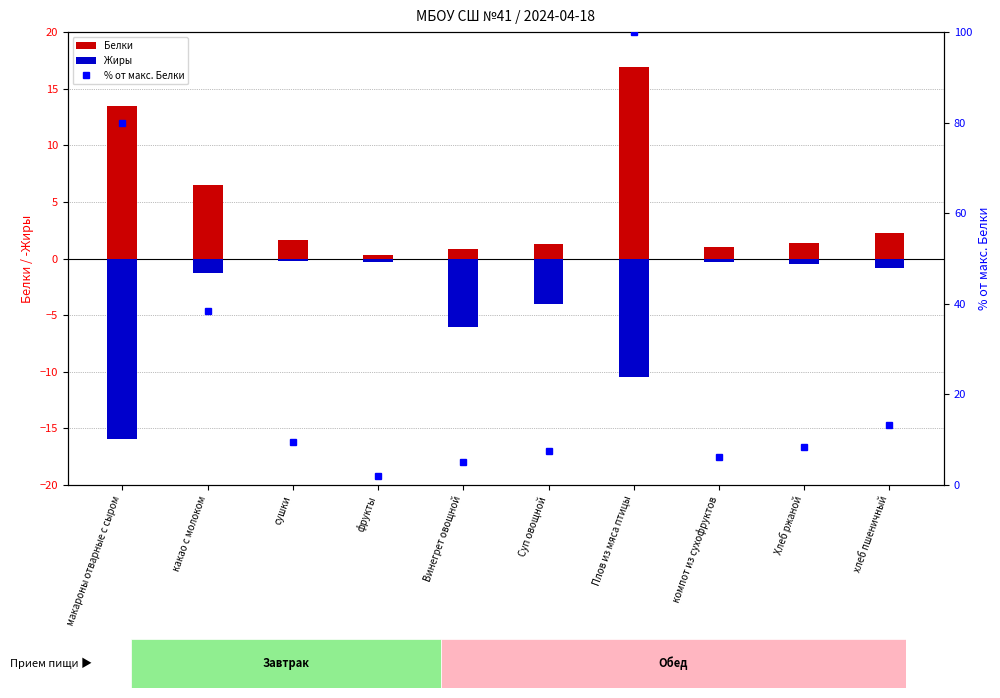

What is the average value of the Белки series?

4.6